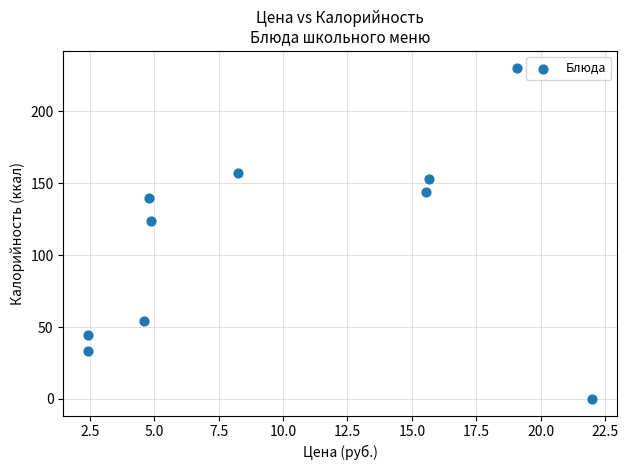

What Y value in the scatter plot is closest to 115?

124.0